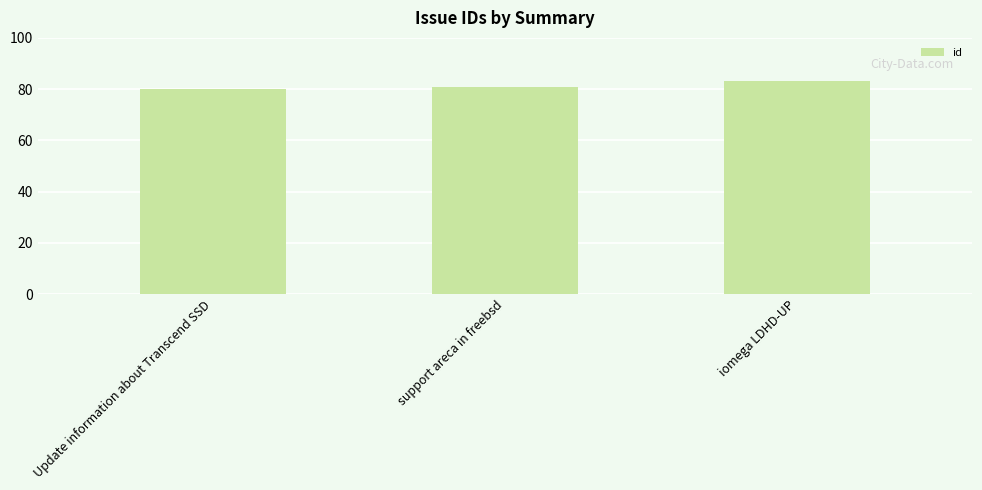

At which category does the chart reach its peak across all series?

iomega LDHD-UP